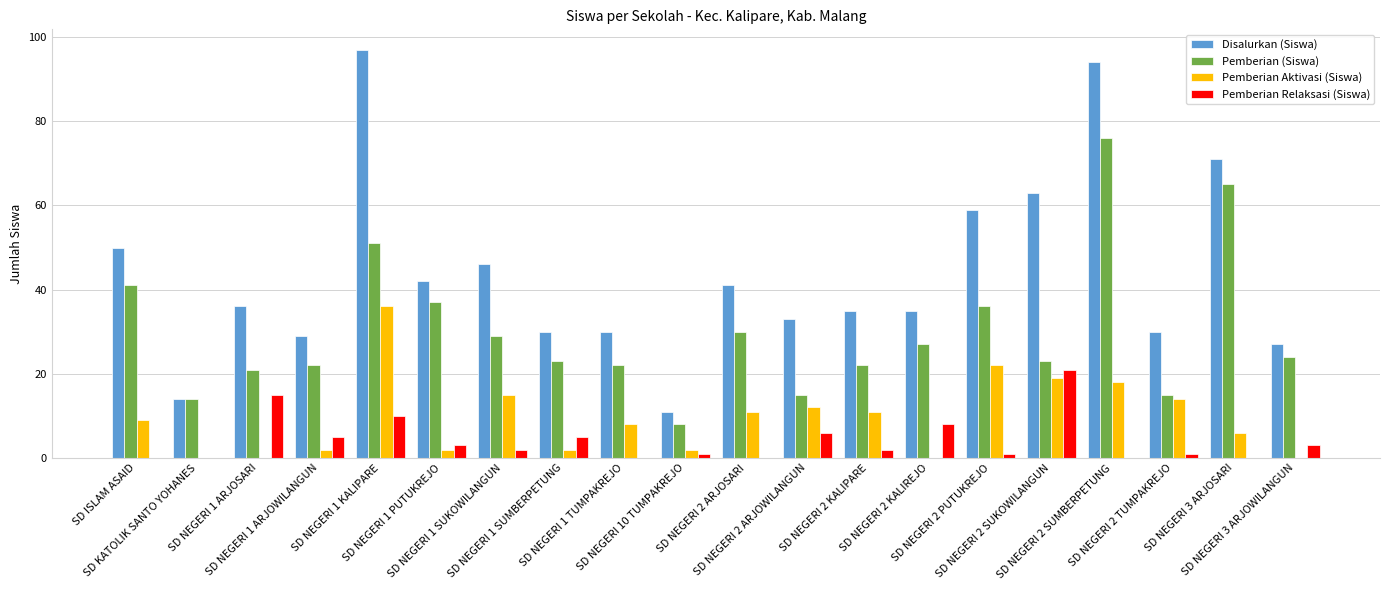

What is the sum of all Pemberian (Siswa) values?

601